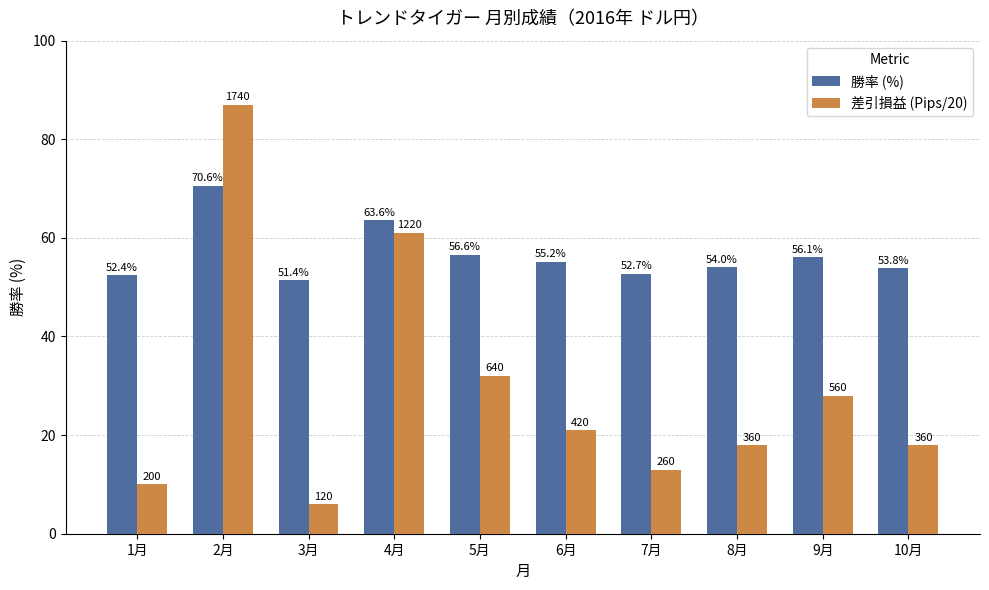

Is it true that 差引損益 (Pips/20) equals 17.9 at 7月?

False